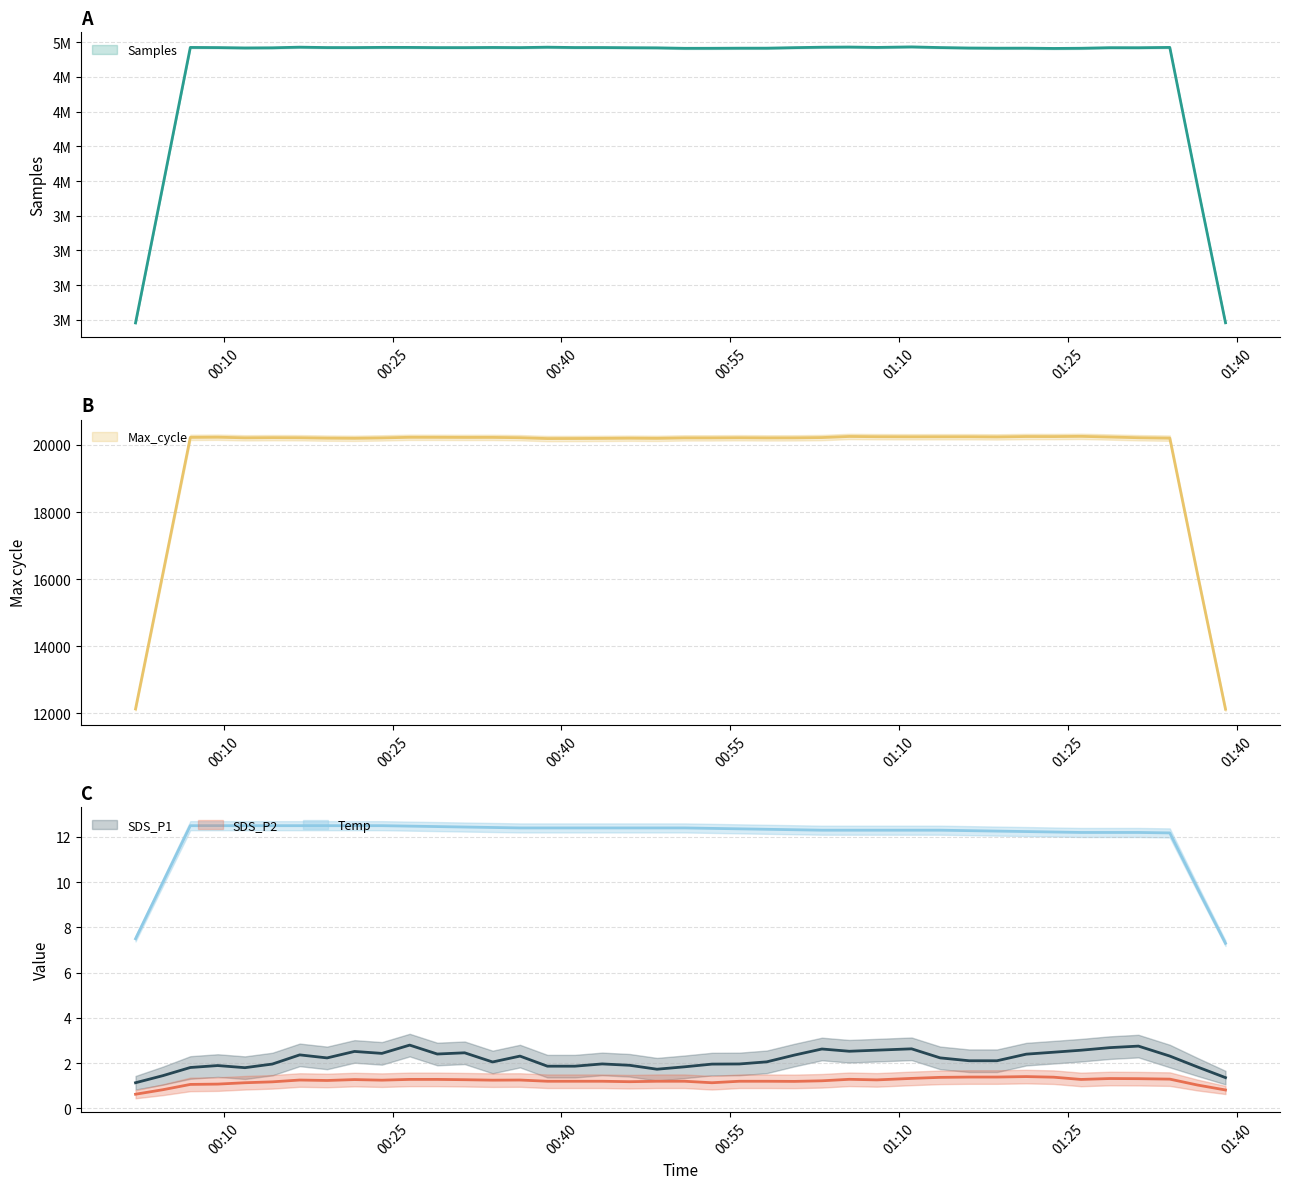

The value of Samples at 9 is 6452747.3. True or false?

False